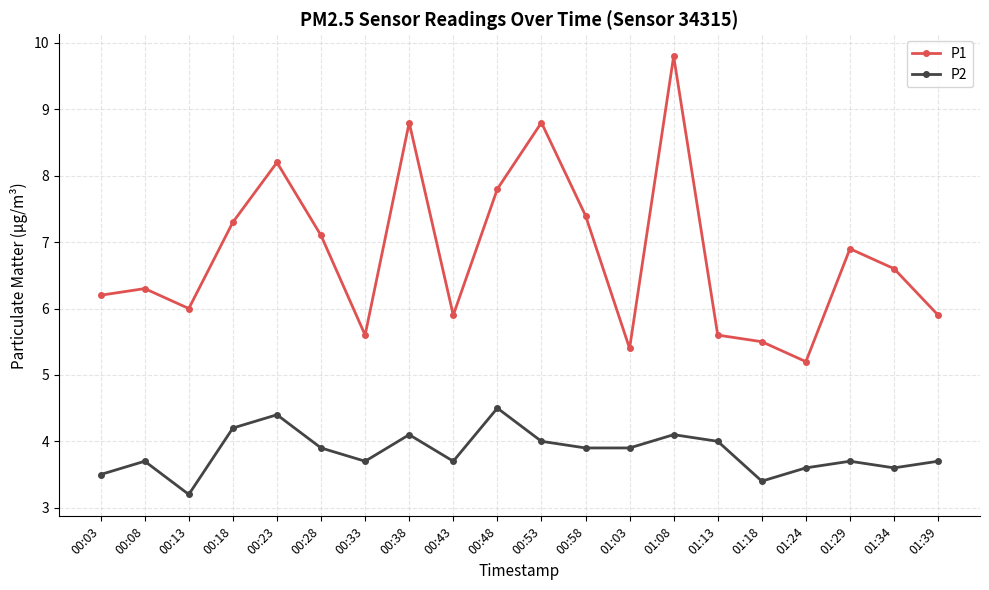

What is the highest value of the P2 series?

4.5